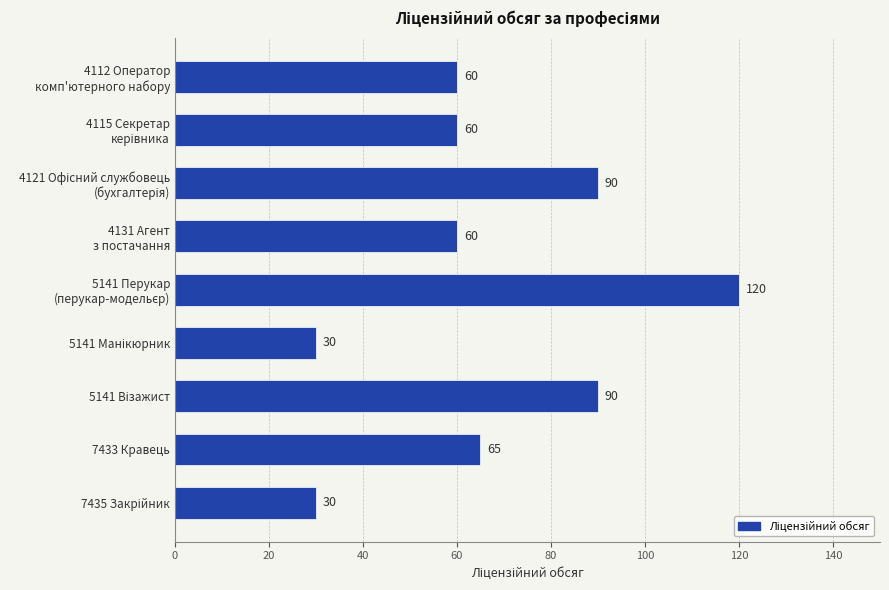

Reading top to bottom, list all the values displayed in this chart.

60	60	90	60	120	30	90	65	30